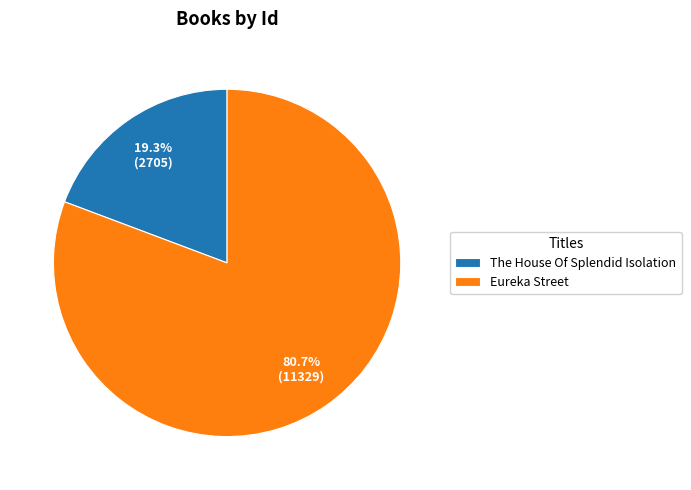

Count the number of slices in the pie.

2